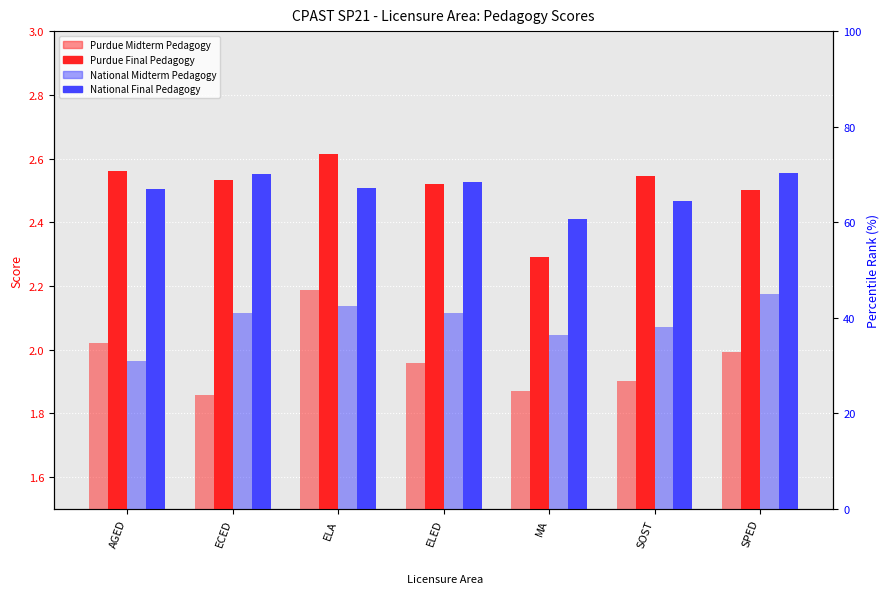

What is the approximate value of National Final Pedagogy at ECED?

2.6